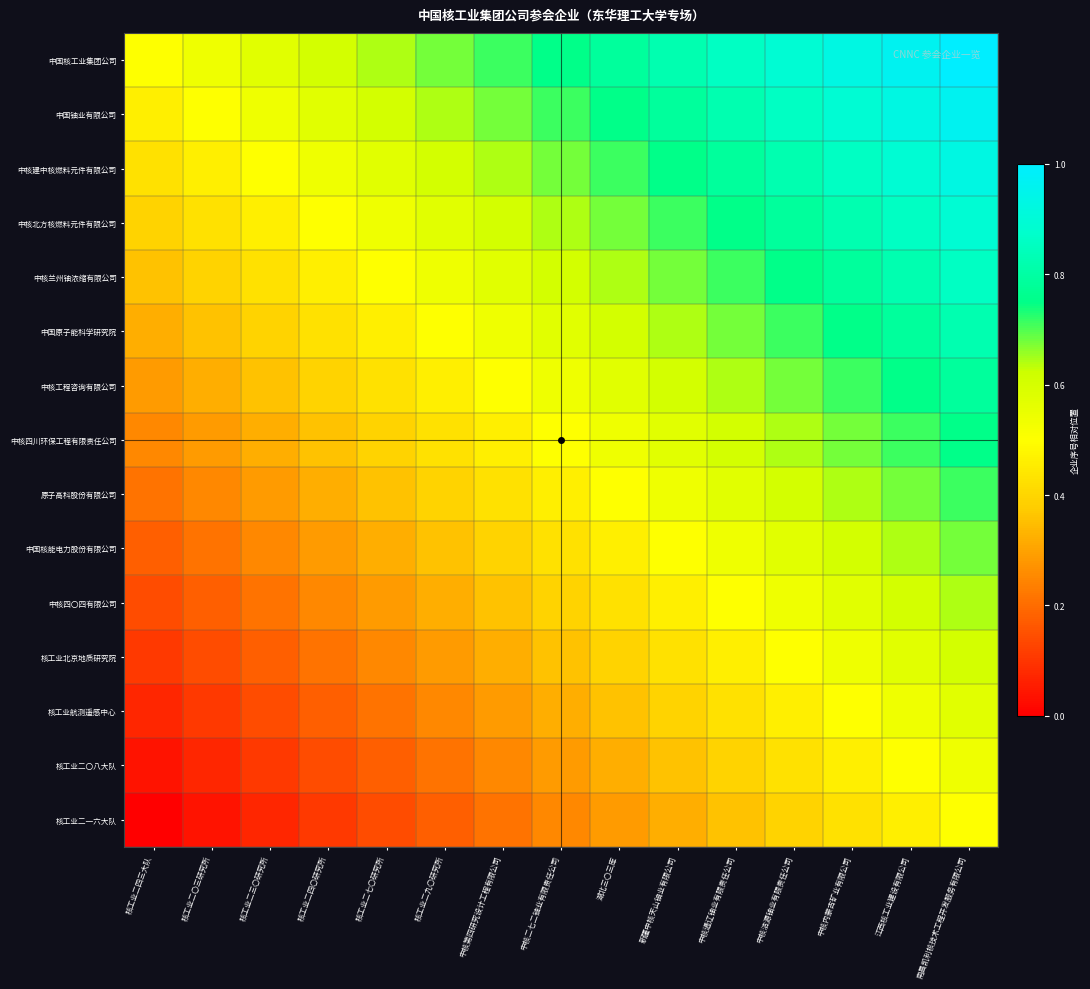

At how many categories does at least one series exceed 0?

15